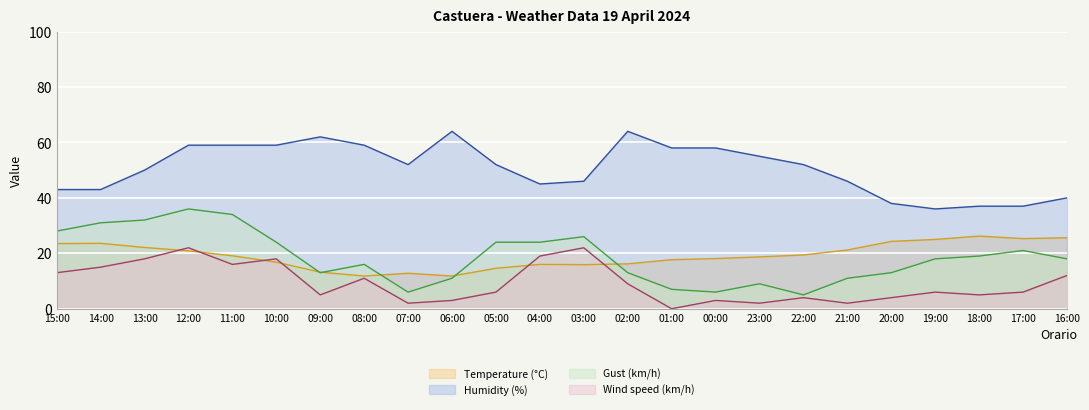

At which category does Humidity (%) reach its first local valley?

07:00